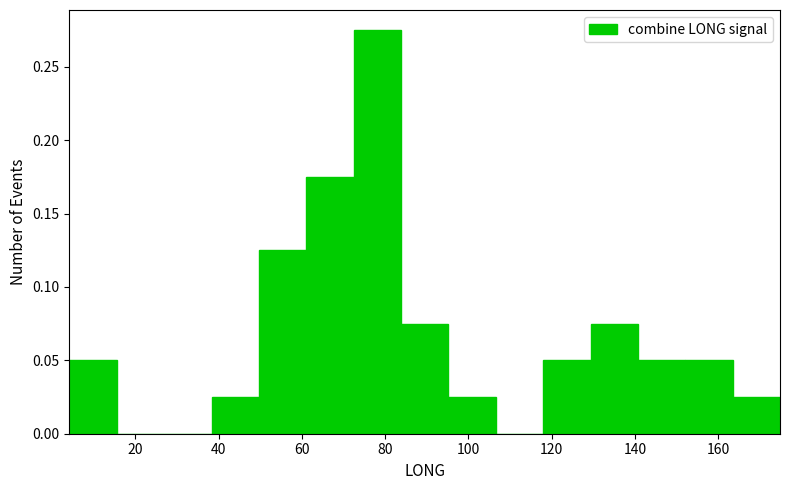

What is the height of the bar covering 38 to 50 on the x-axis? Neither the bar edges nor the heights are printed on the chart, so give them approximately, as read against the axes.

0.025